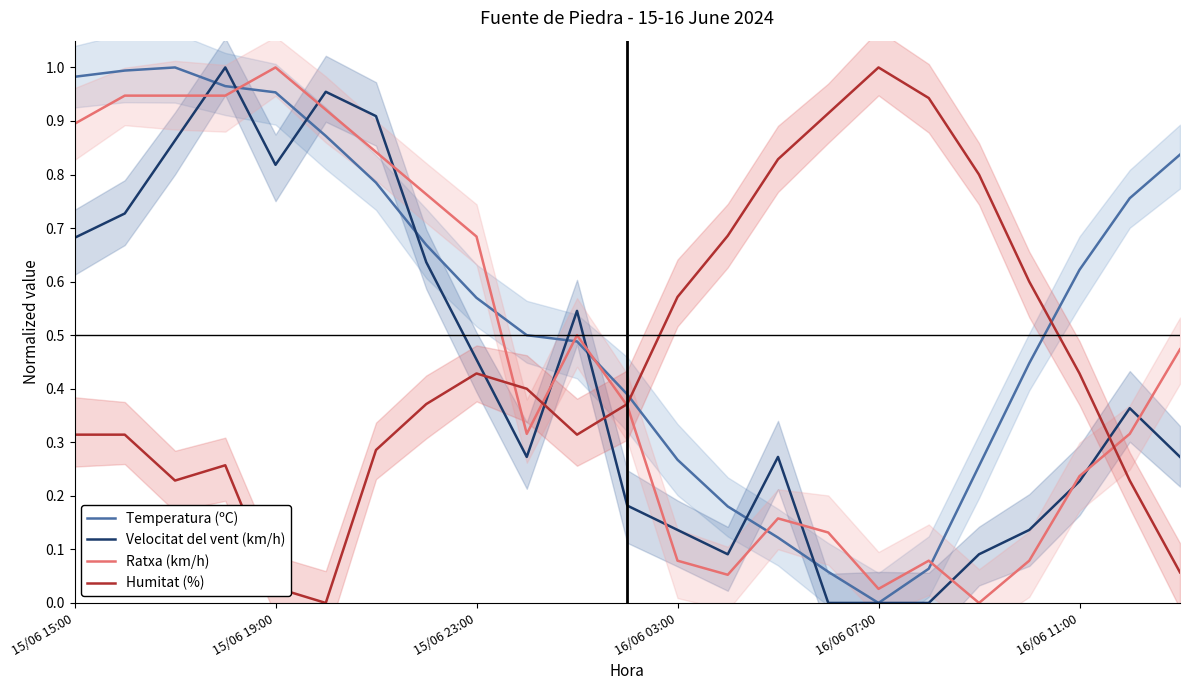

How many interior local valleys does the Ratxa (km/h) series have?

4